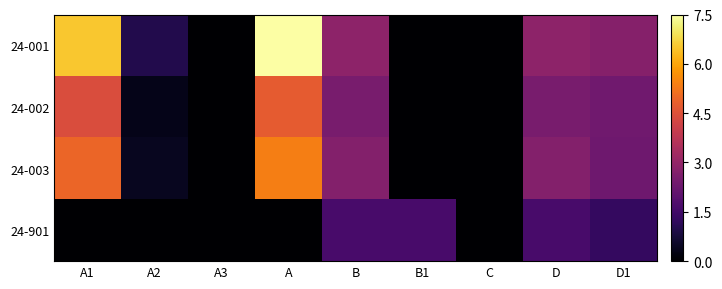

At which category is the sum across all series the highest?

A